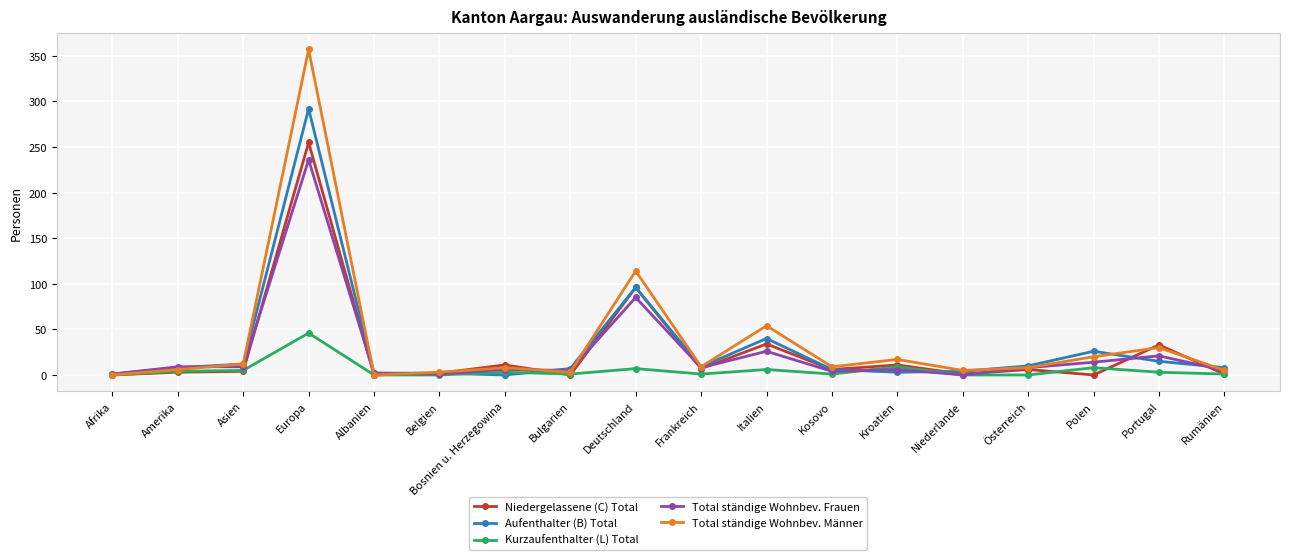

What are all the series names shown in the legend?

Niedergelassene (C) Total, Aufenthalter (B) Total, Kurzaufenthalter (L) Total, Total ständige Wohnbev. Frauen, Total ständige Wohnbev. Männer